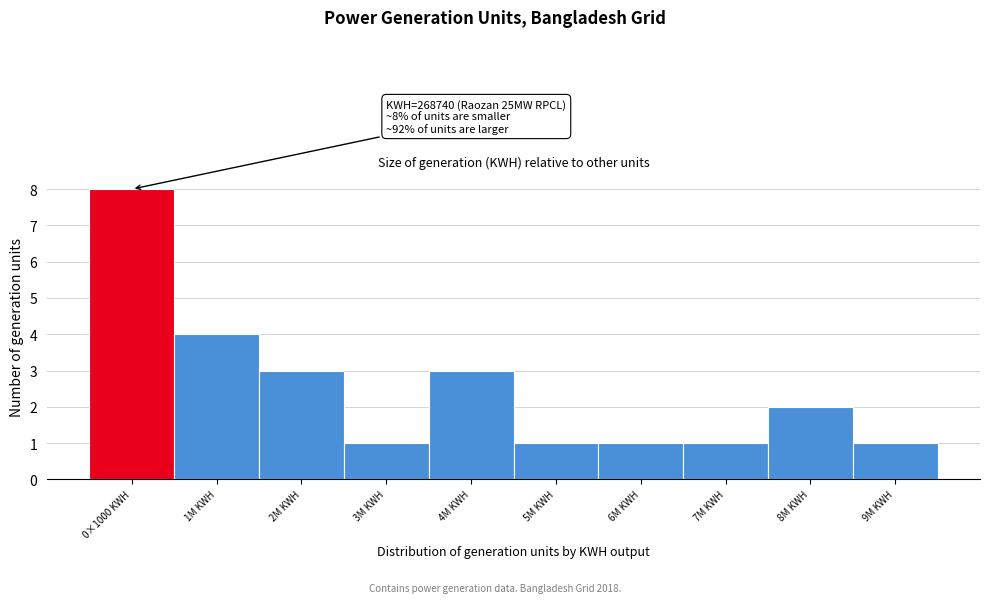

Reading left to right, transcribe all the data shown in this chart.

8	4	3	1	3	1	1	1	2	1